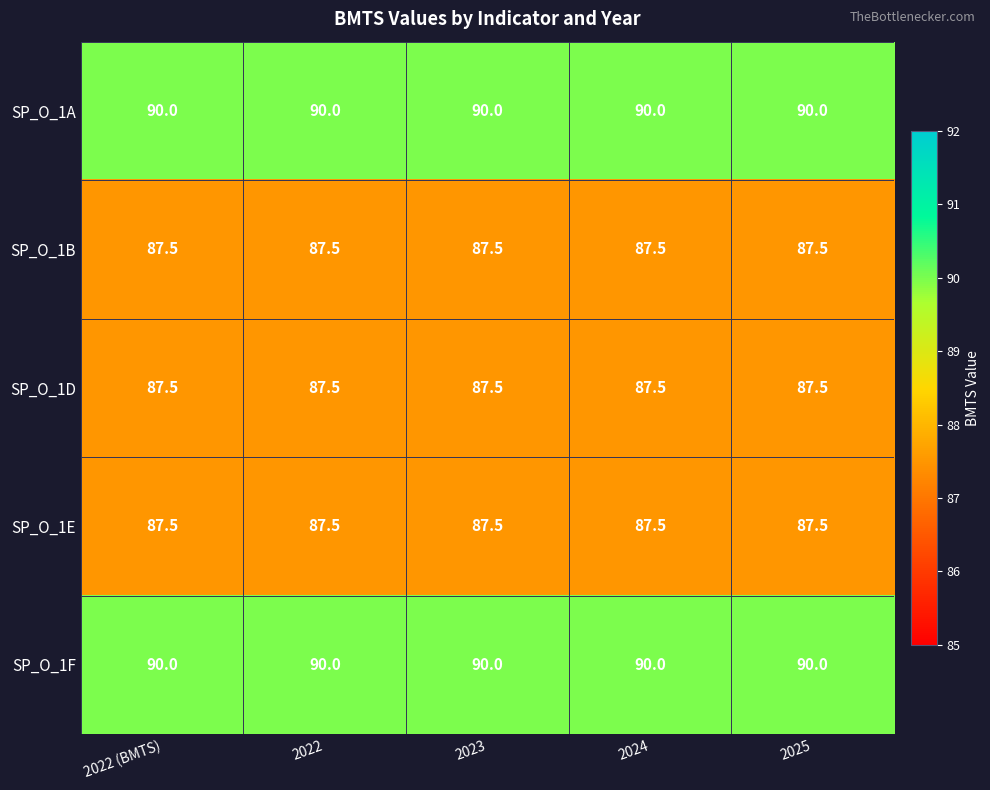

What value does the SP_O_1B series have at 2025?

87.5